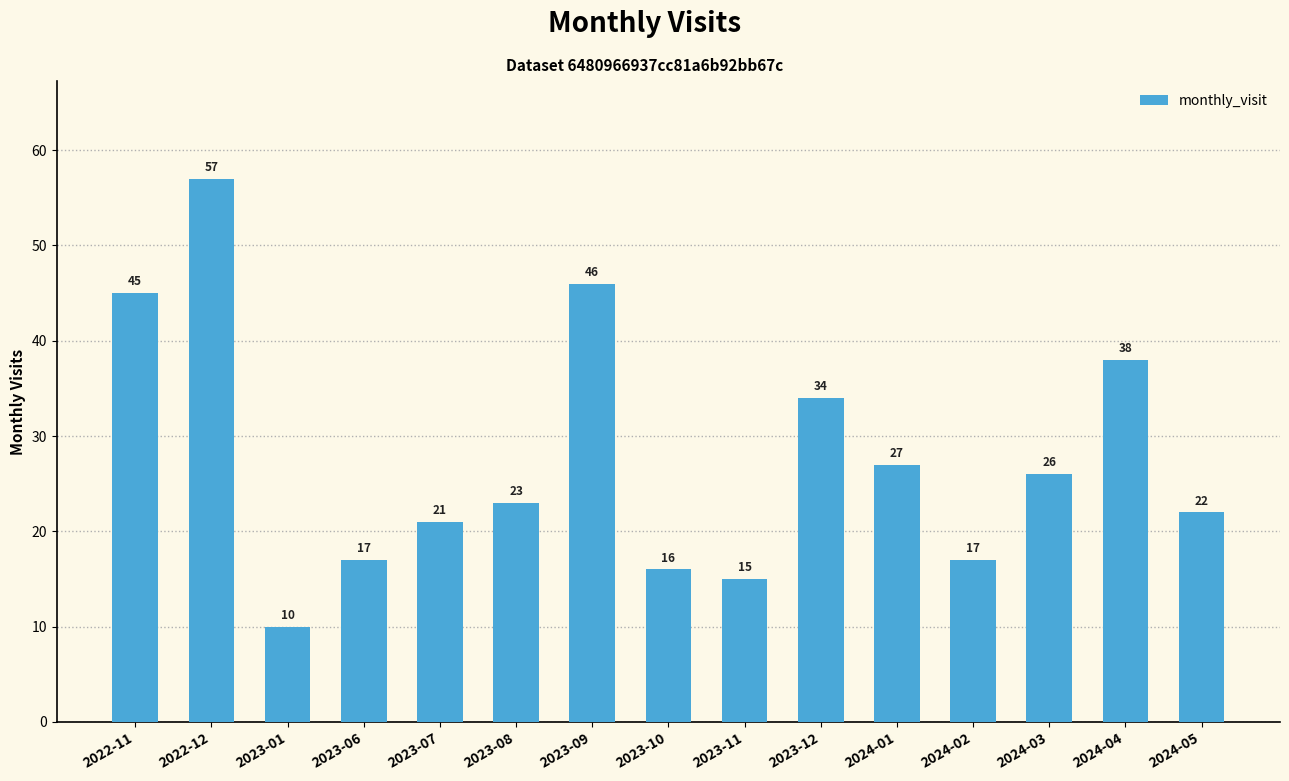

The value at 2024-03 is 26. True or false?

True